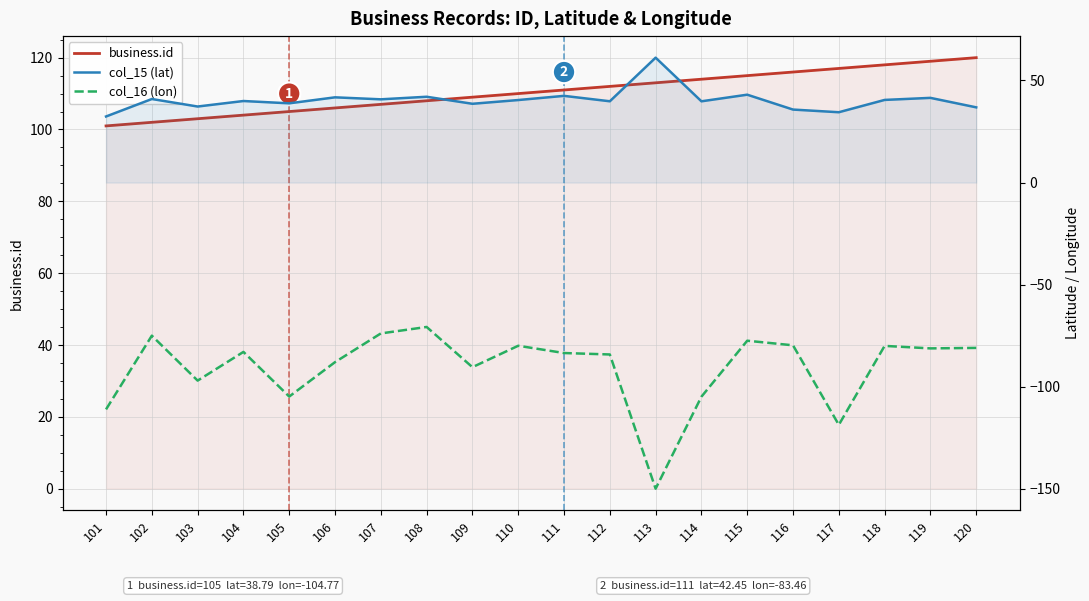

True or false: business.id has more than 0 points higher than both neighbors.

False